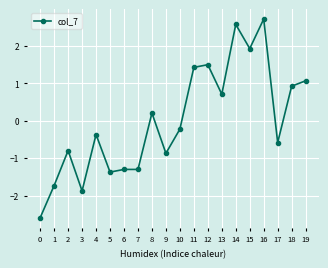

What value does the data have at 3?

-1.9